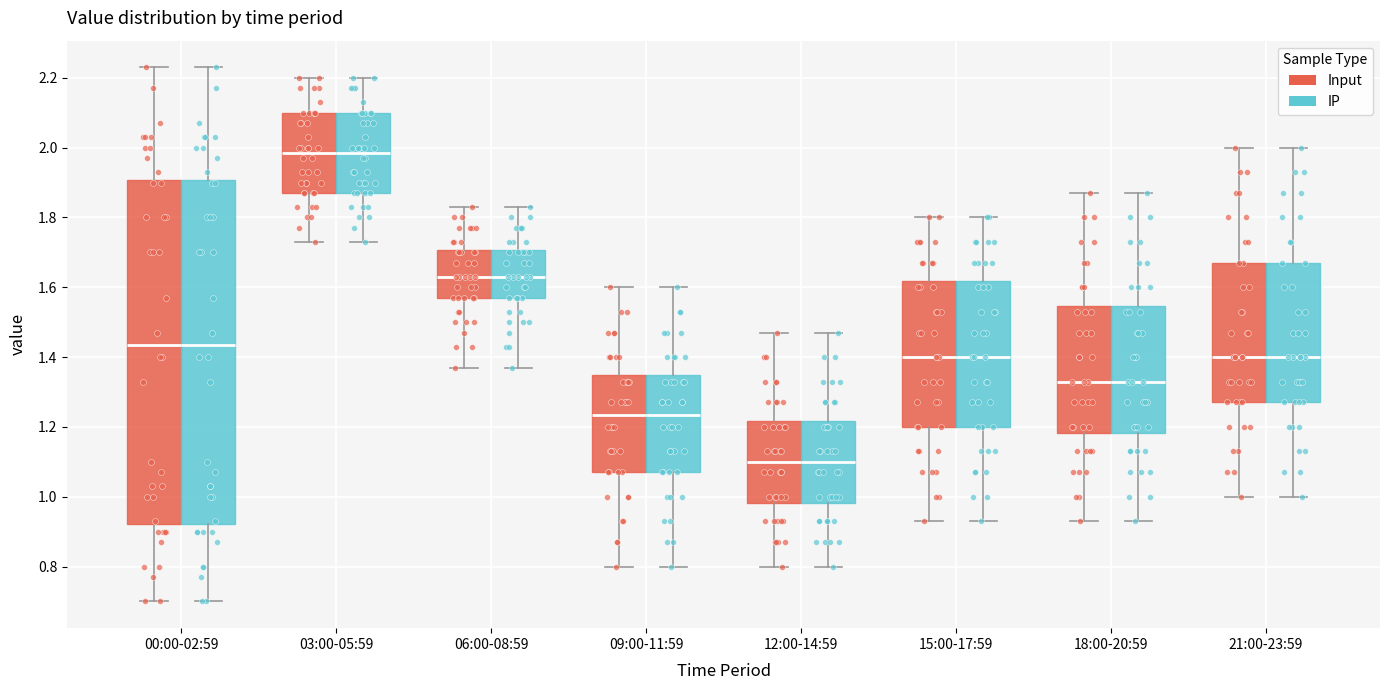

Reading left to right, transcribe this box plot: for each box, give where its median line is, the range the box spans, and where its two whiskers end, as read against the y-axis. The values are not printed on the chart, so give them approximately, as read against the axis.

00:00-02:59 (Input): median 1.44, box 0.92 to 1.90, whiskers 0.70 to 2.24
00:00-02:59 (IP): median 1.44, box 0.92 to 1.90, whiskers 0.70 to 2.24
03:00-05:59 (Input): median 1.98, box 1.88 to 2.10, whiskers 1.74 to 2.20
03:00-05:59 (IP): median 1.98, box 1.88 to 2.10, whiskers 1.74 to 2.20
06:00-08:59 (Input): median 1.64, box 1.58 to 1.70, whiskers 1.38 to 1.84
06:00-08:59 (IP): median 1.64, box 1.58 to 1.70, whiskers 1.38 to 1.84
09:00-11:59 (Input): median 1.24, box 1.08 to 1.34, whiskers 0.80 to 1.60
09:00-11:59 (IP): median 1.24, box 1.08 to 1.34, whiskers 0.80 to 1.60
12:00-14:59 (Input): median 1.10, box 0.98 to 1.22, whiskers 0.80 to 1.48
12:00-14:59 (IP): median 1.10, box 0.98 to 1.22, whiskers 0.80 to 1.48
15:00-17:59 (Input): median 1.40, box 1.20 to 1.62, whiskers 0.94 to 1.80
15:00-17:59 (IP): median 1.40, box 1.20 to 1.62, whiskers 0.94 to 1.80
18:00-20:59 (Input): median 1.34, box 1.18 to 1.54, whiskers 0.94 to 1.88
18:00-20:59 (IP): median 1.34, box 1.18 to 1.54, whiskers 0.94 to 1.88
21:00-23:59 (Input): median 1.40, box 1.28 to 1.68, whiskers 1.00 to 2.00
21:00-23:59 (IP): median 1.40, box 1.28 to 1.68, whiskers 1.00 to 2.00